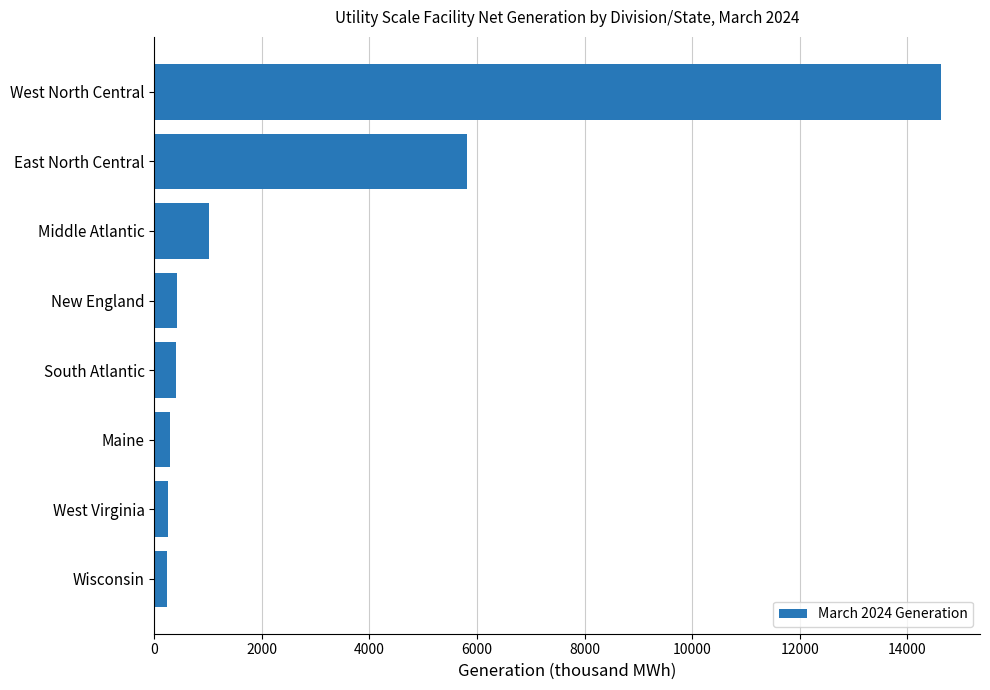

What is the smallest value displayed?

236